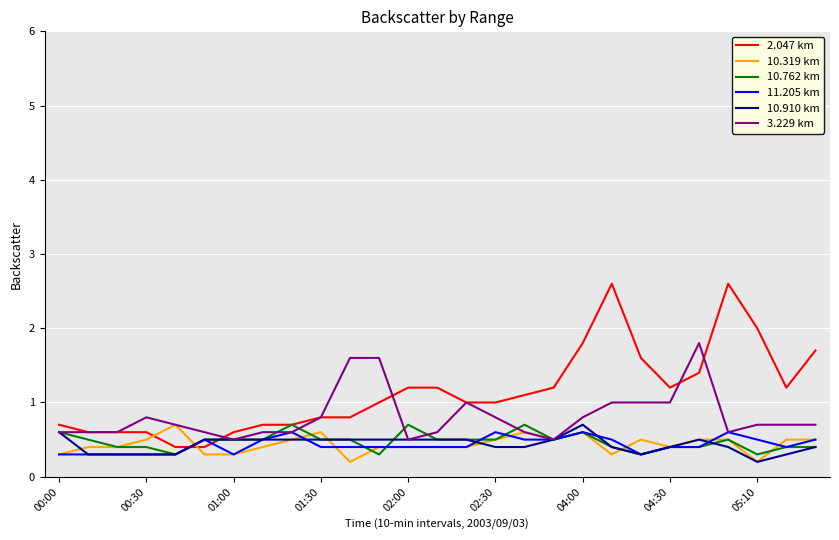

What is the maximum value shown in the chart?

2.6